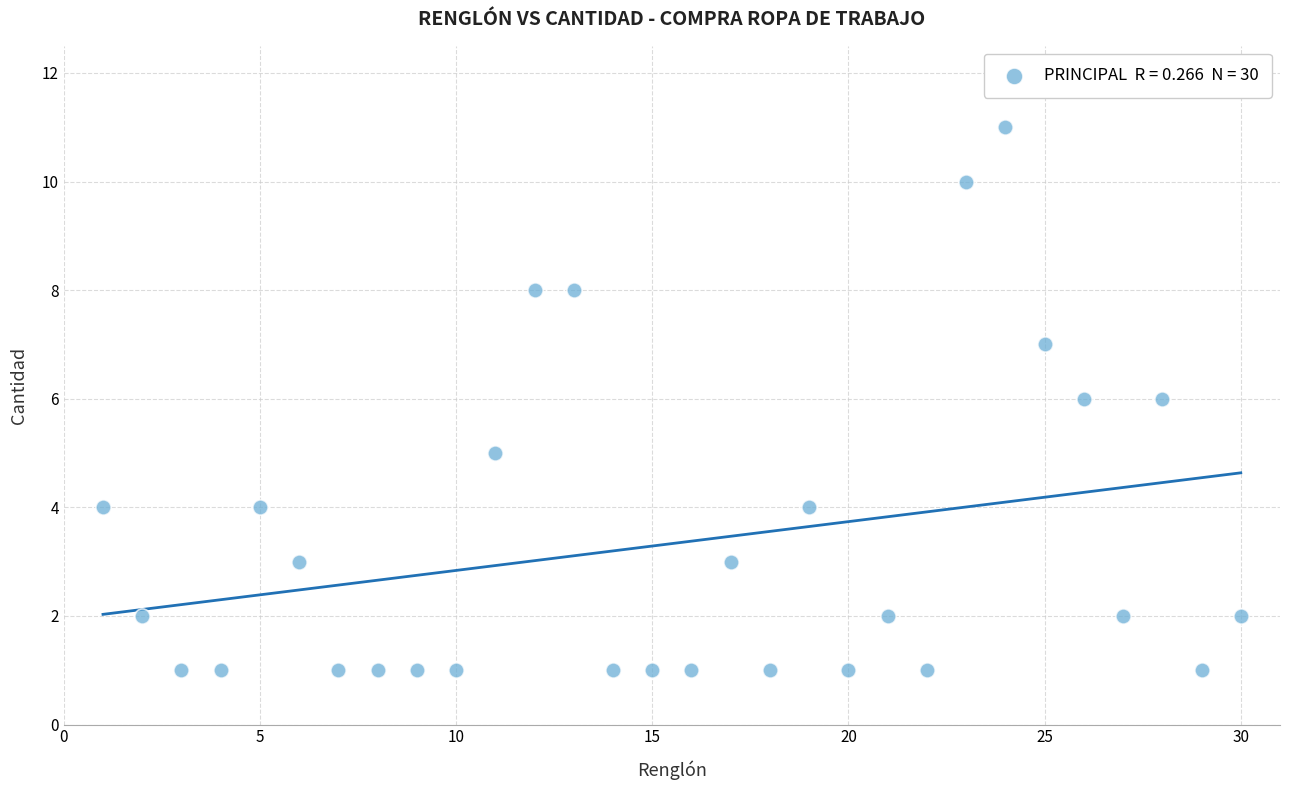

What is the range of Y values (max minus min)?

10